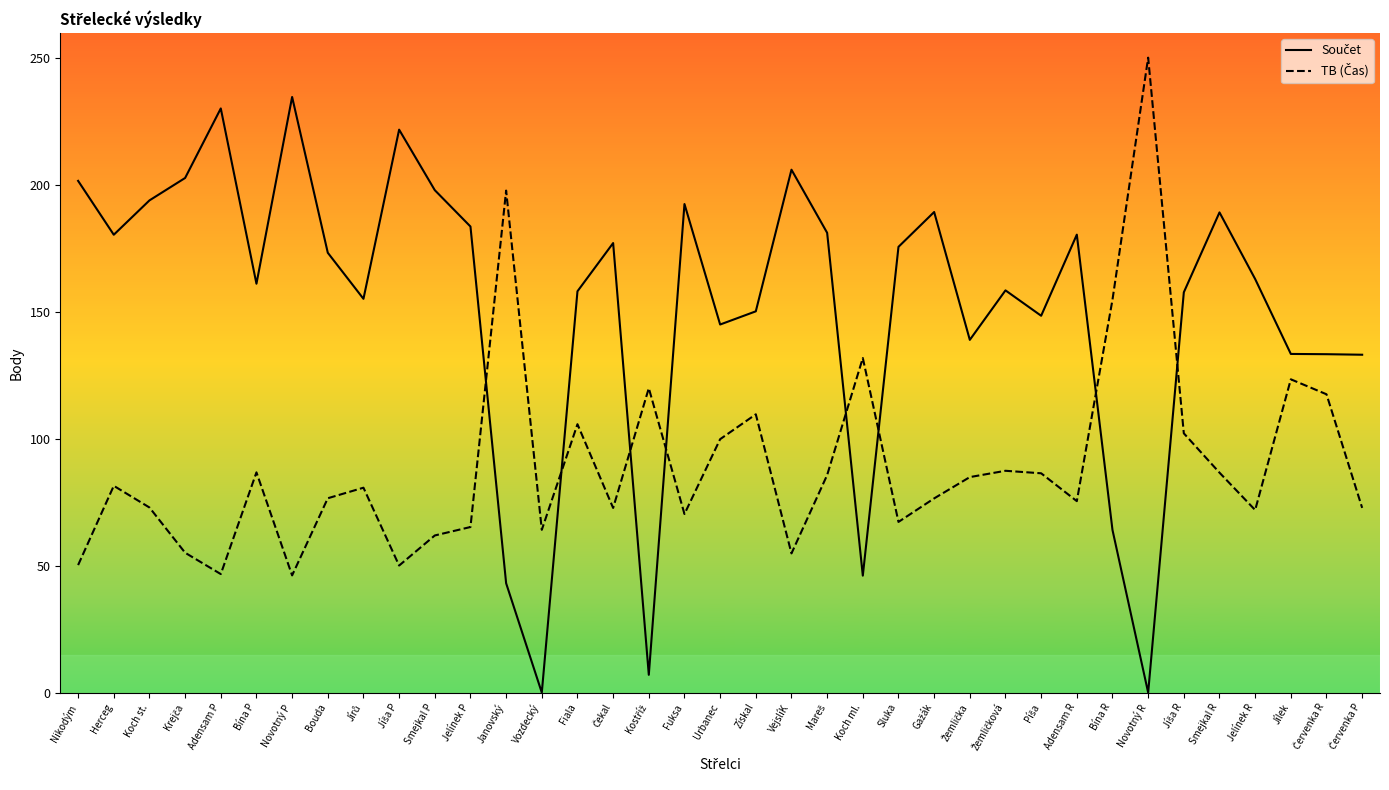

What is the greatest value displayed?

250.3